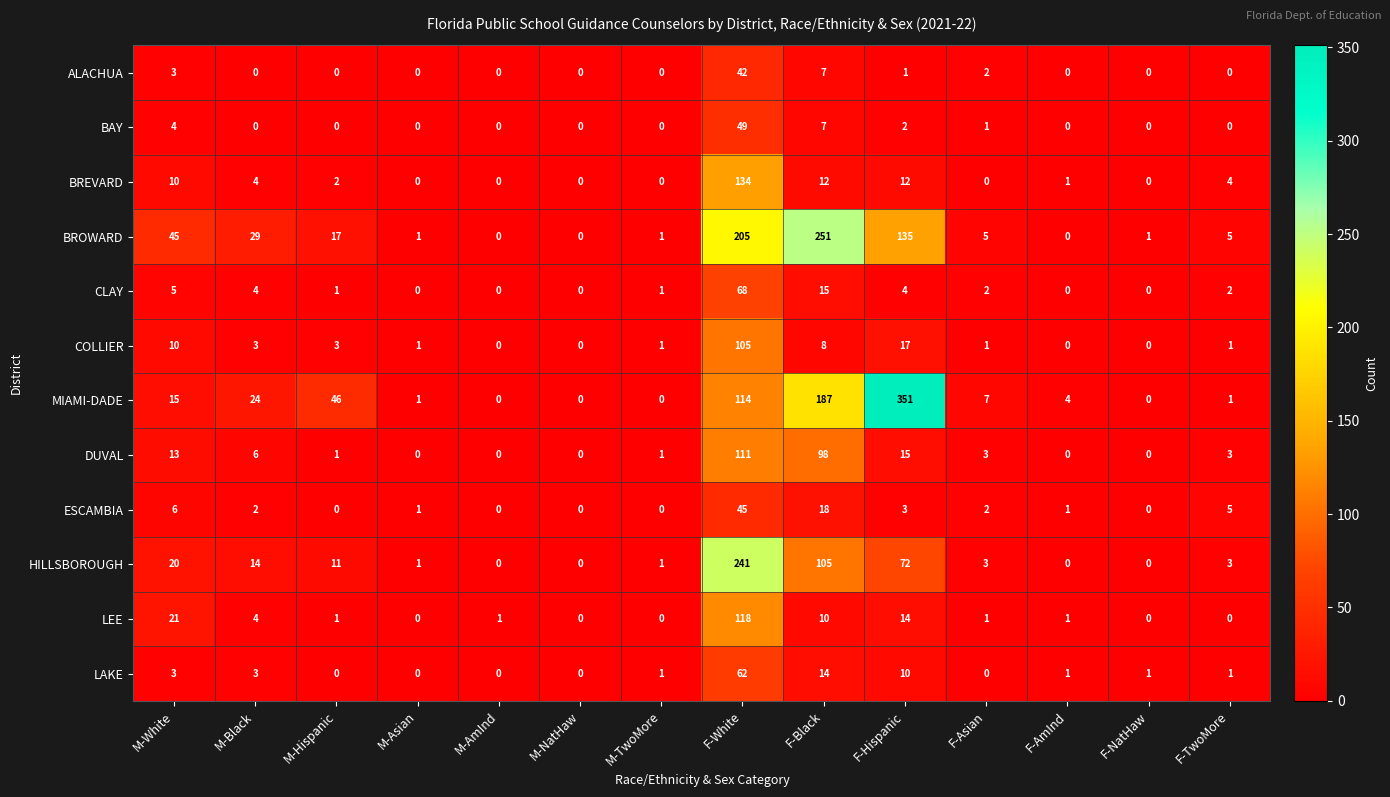

List the series in order of their peak value, lowest first.

ALACHUA, ESCAMBIA, BAY, LAKE, CLAY, COLLIER, DUVAL, LEE, BREVARD, HILLSBOROUGH, BROWARD, MIAMI-DADE